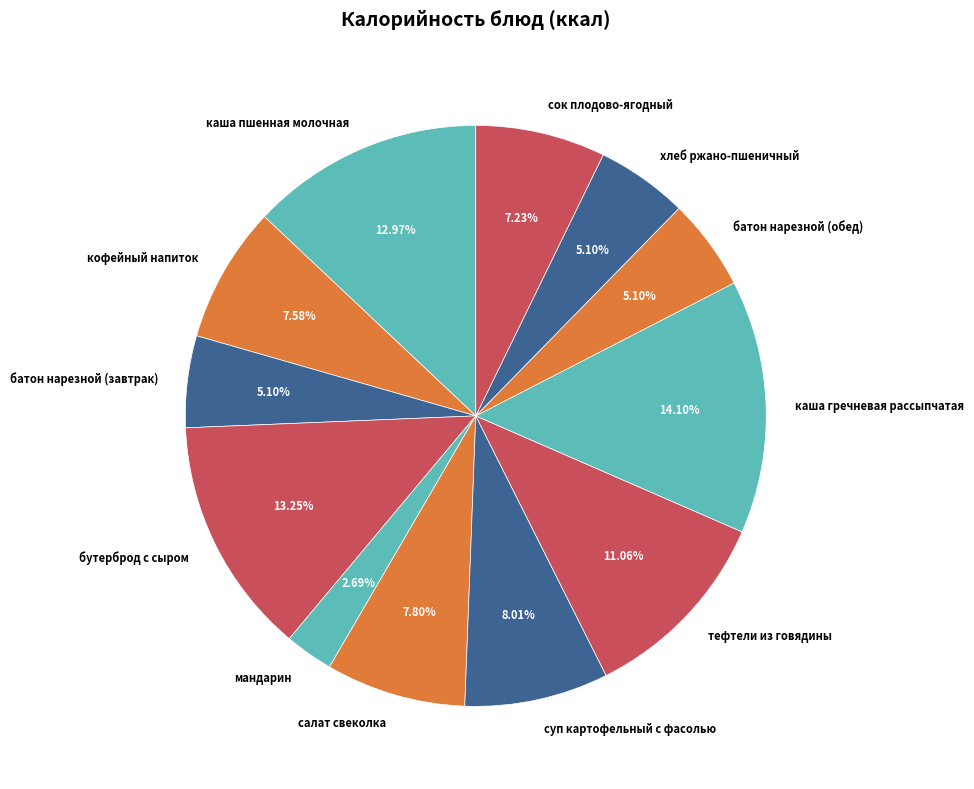

How many segments does this pie chart have?

12